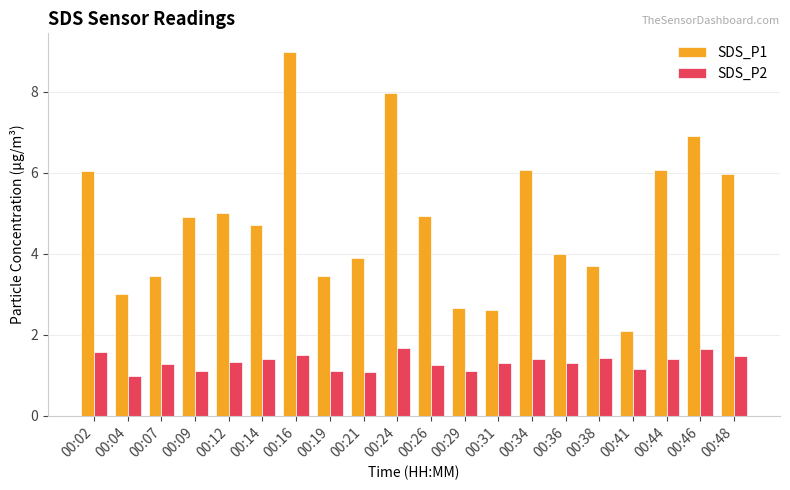

The SDS_P1 series shows 6.1 at 00:44. True or false?

True